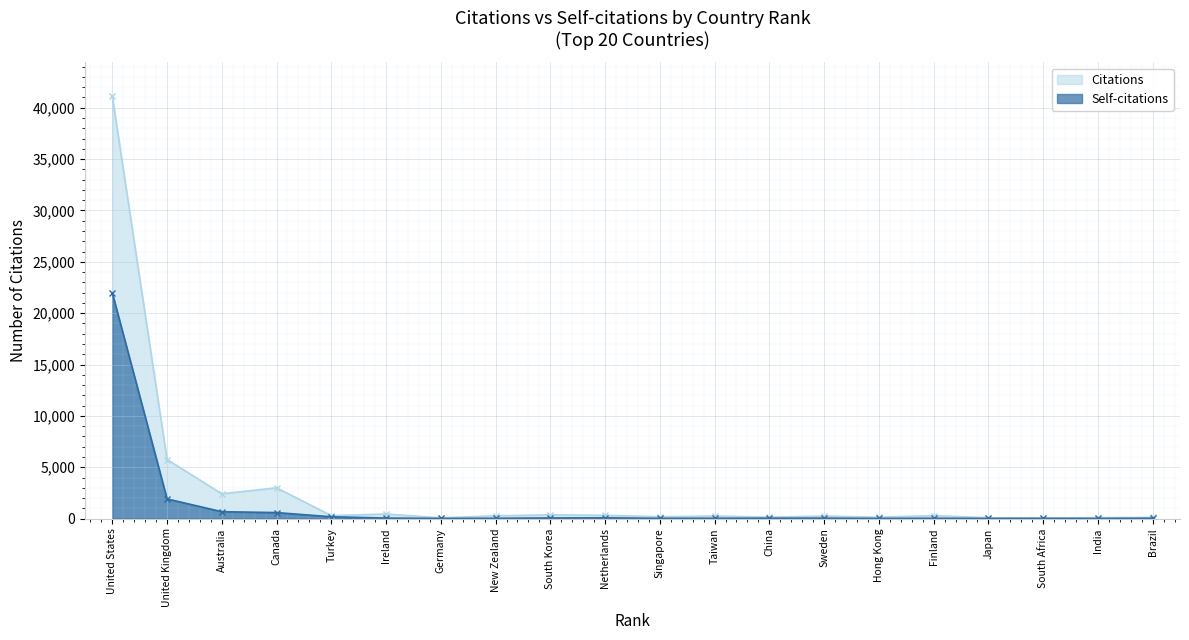

Which series has the largest range (max minus min)?

Citations